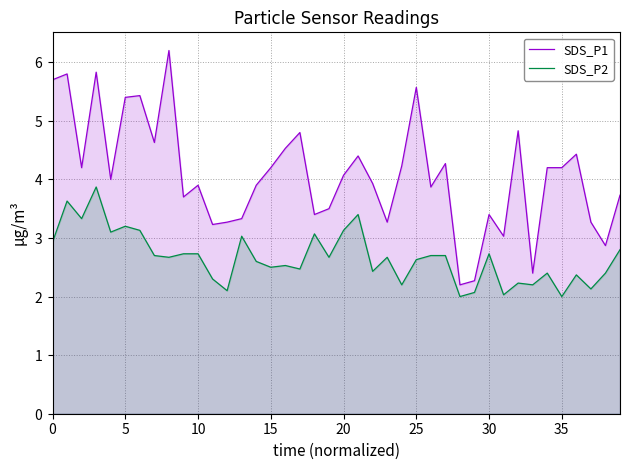

How many lines are shown in the chart?

2